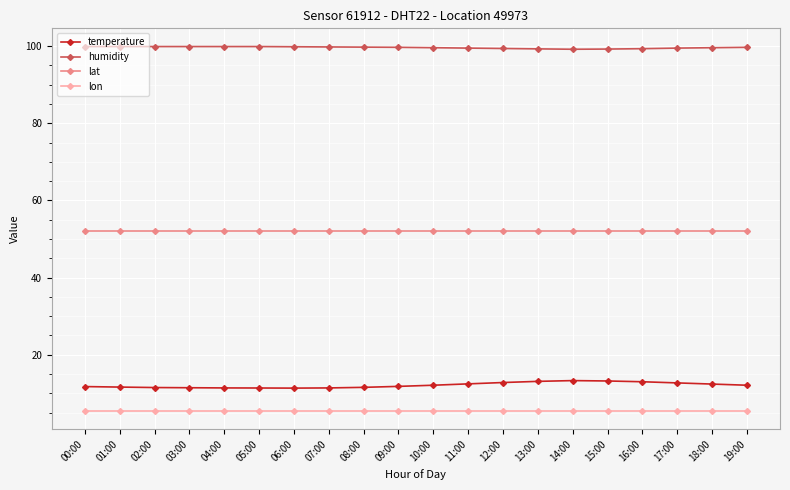

Rank the series by their maximum value, from lowest to highest.

lon, temperature, lat, humidity